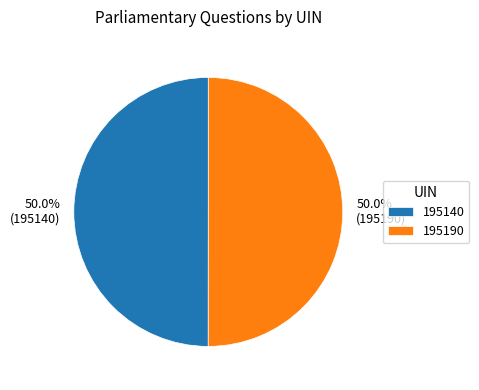

Approximately how many times larger is the value at 195190 compared to 195140?

1.0